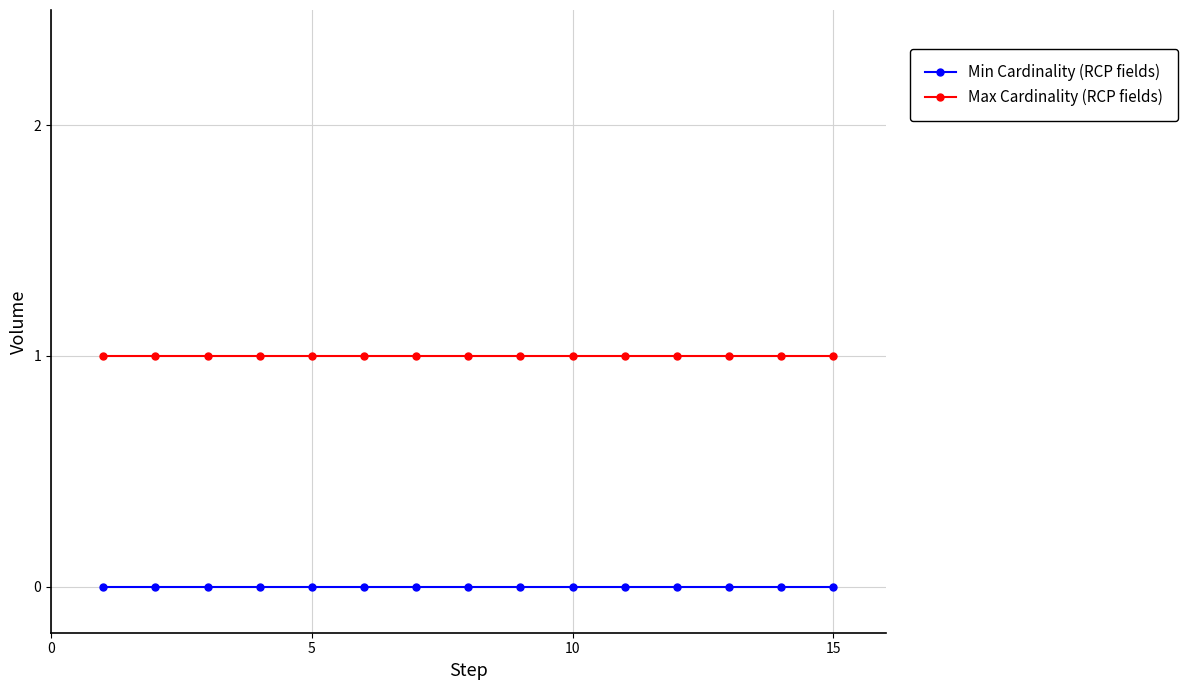

List the series in order of their peak value, lowest first.

Min Cardinality (RCP fields), Max Cardinality (RCP fields)